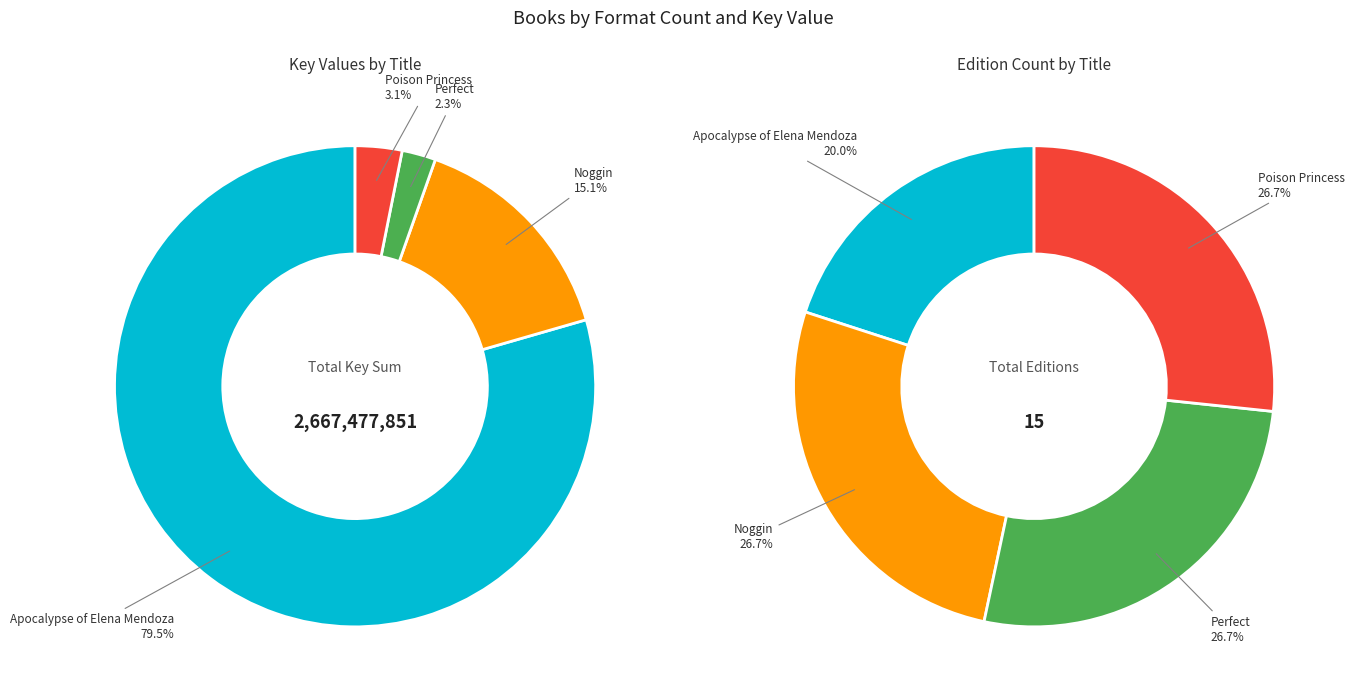

What is the largest slice in the pie chart?

Apocalypse of Elena Mendoza